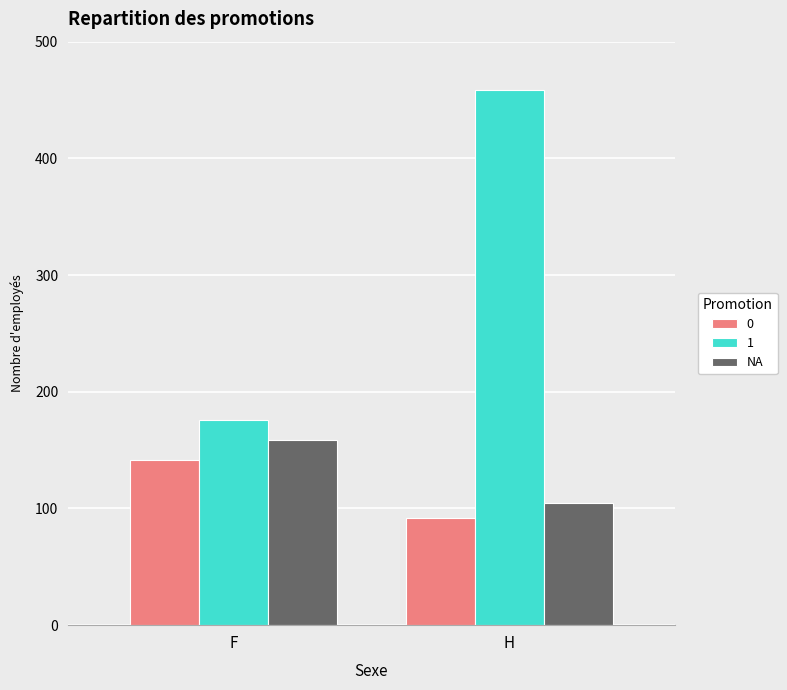

What is the smallest value displayed?

92.1